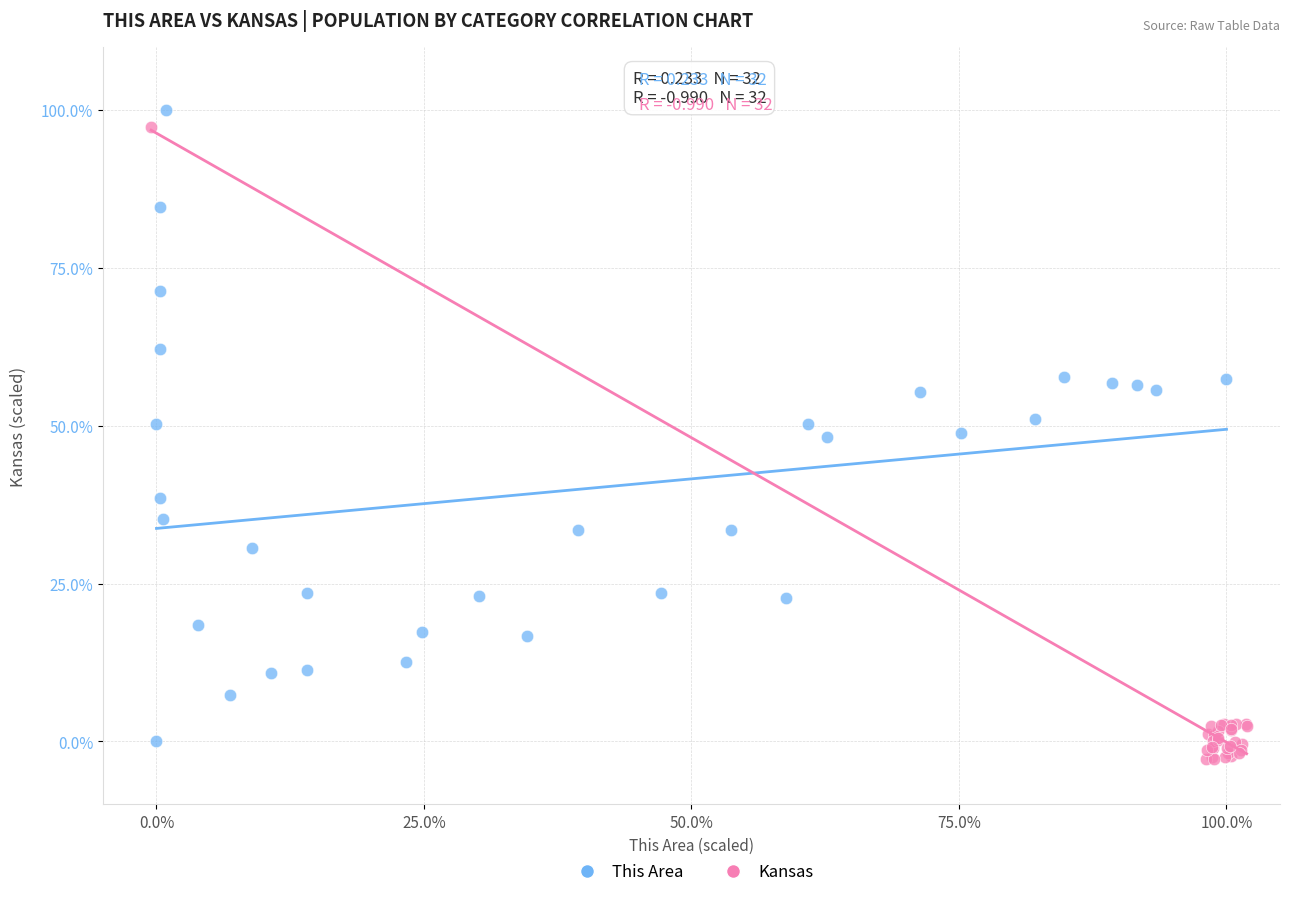

Which series reaches the minimum Y coordinate?

Kansas